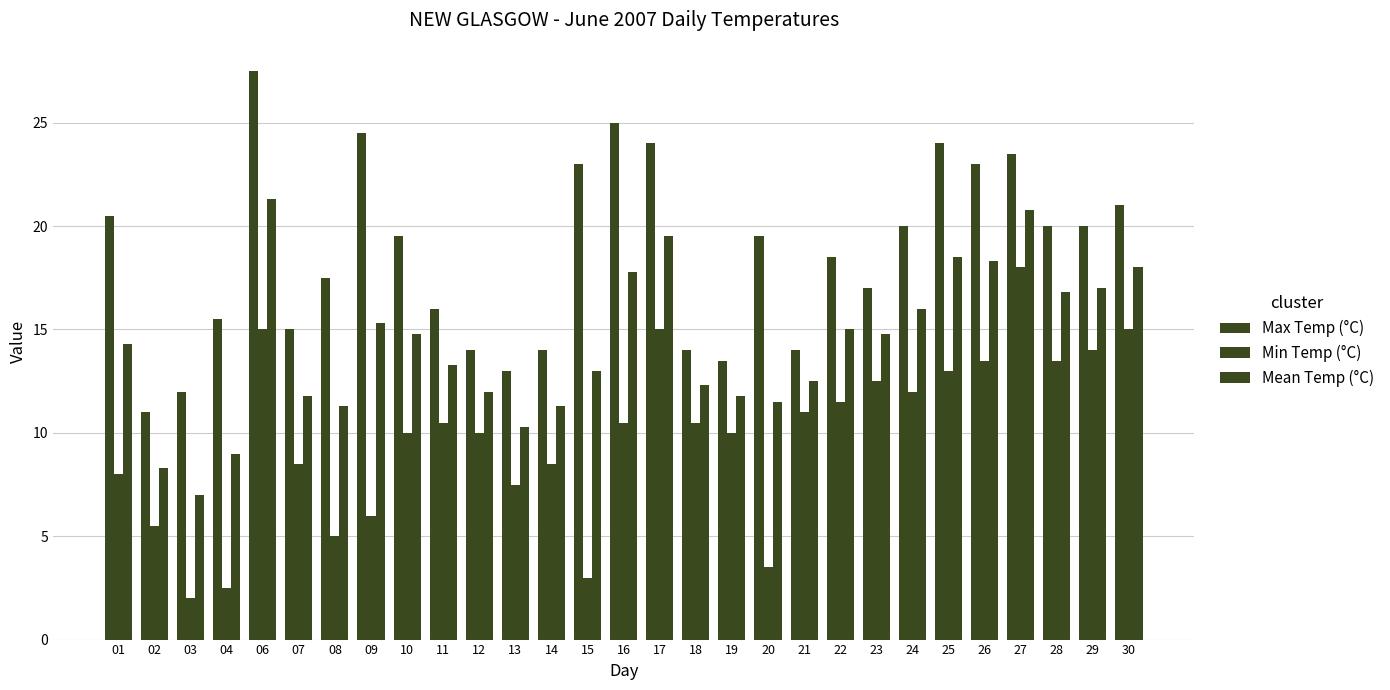

How many data points does each series have?

29